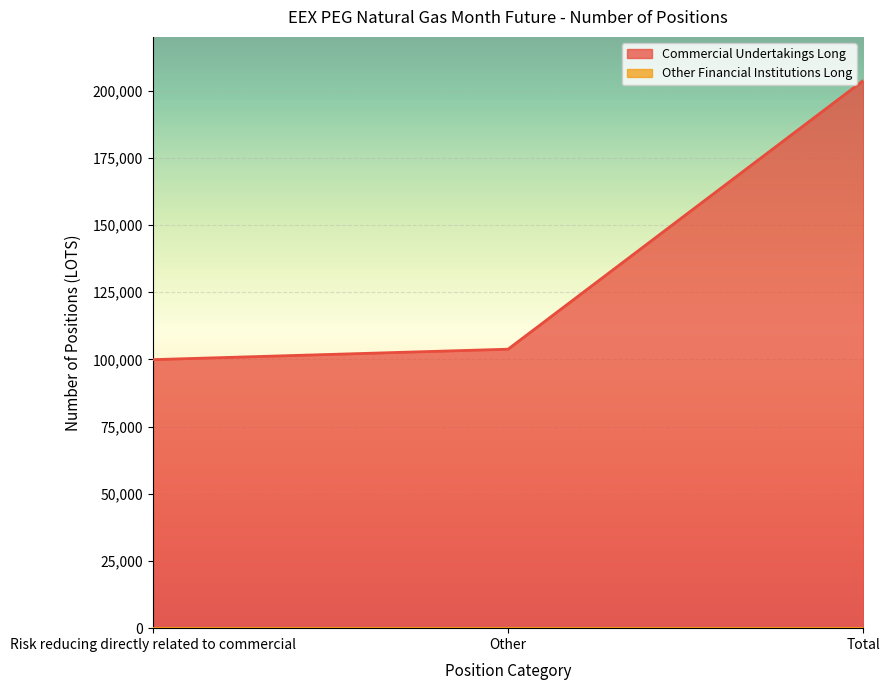

What is the difference between the maximum and second lowest values?

99913